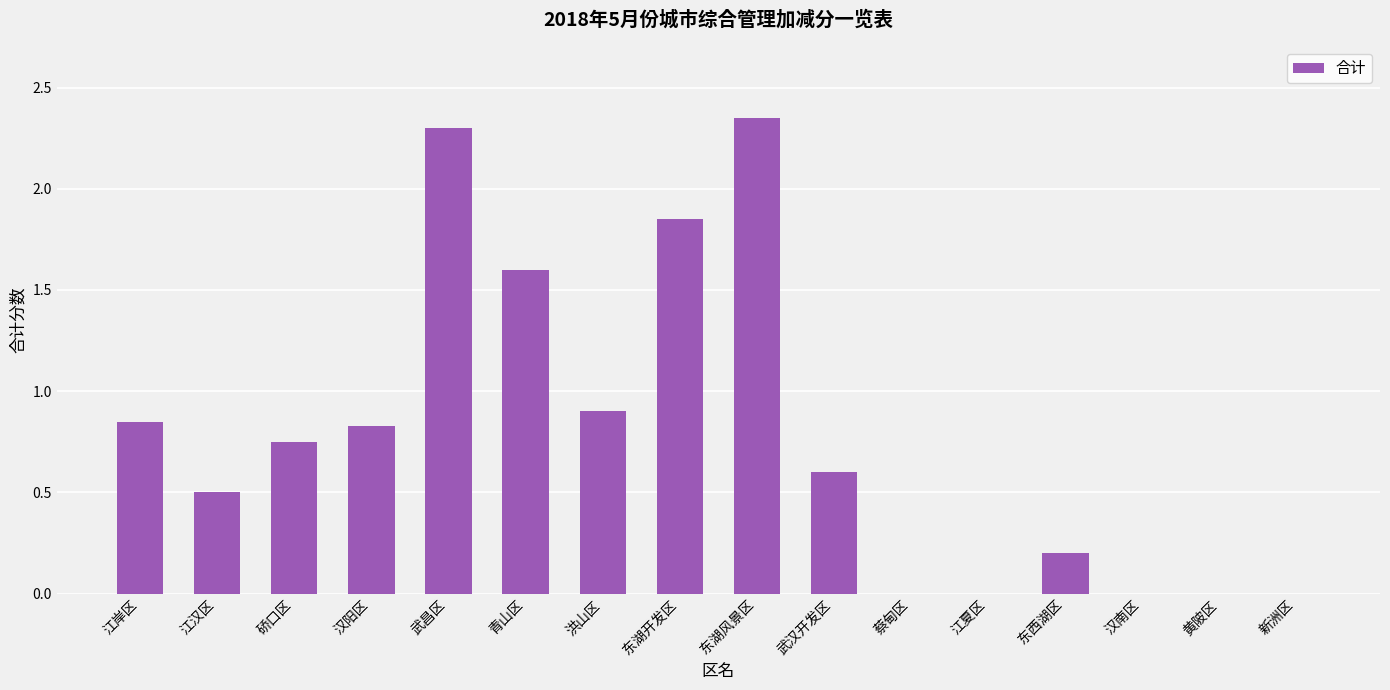

The chart shows a value of 0.8 at 江汉区. True or false?

False